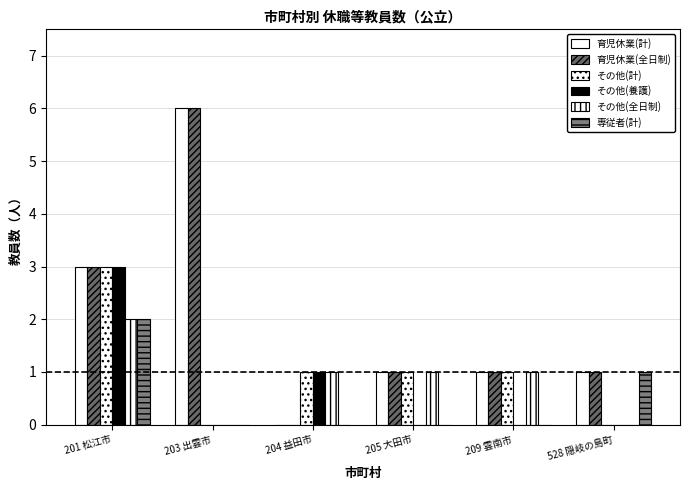

Between 201 松江市 and 209 雲南市, which is larger?

201 松江市